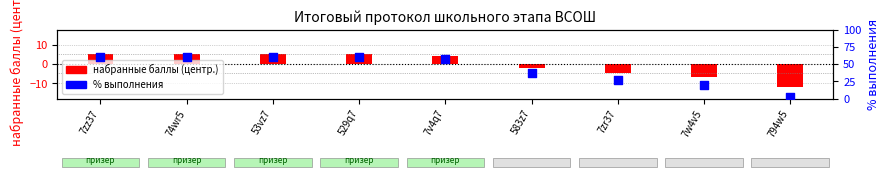

What are all the series names shown in the legend?

набранные баллы (центр.), % выполнения